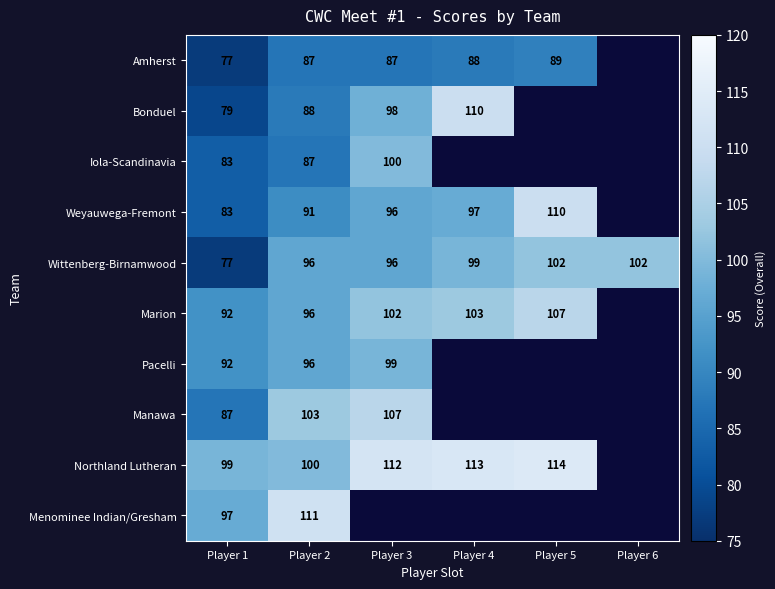

The Amherst series shows 88 at Player 4. True or false?

True